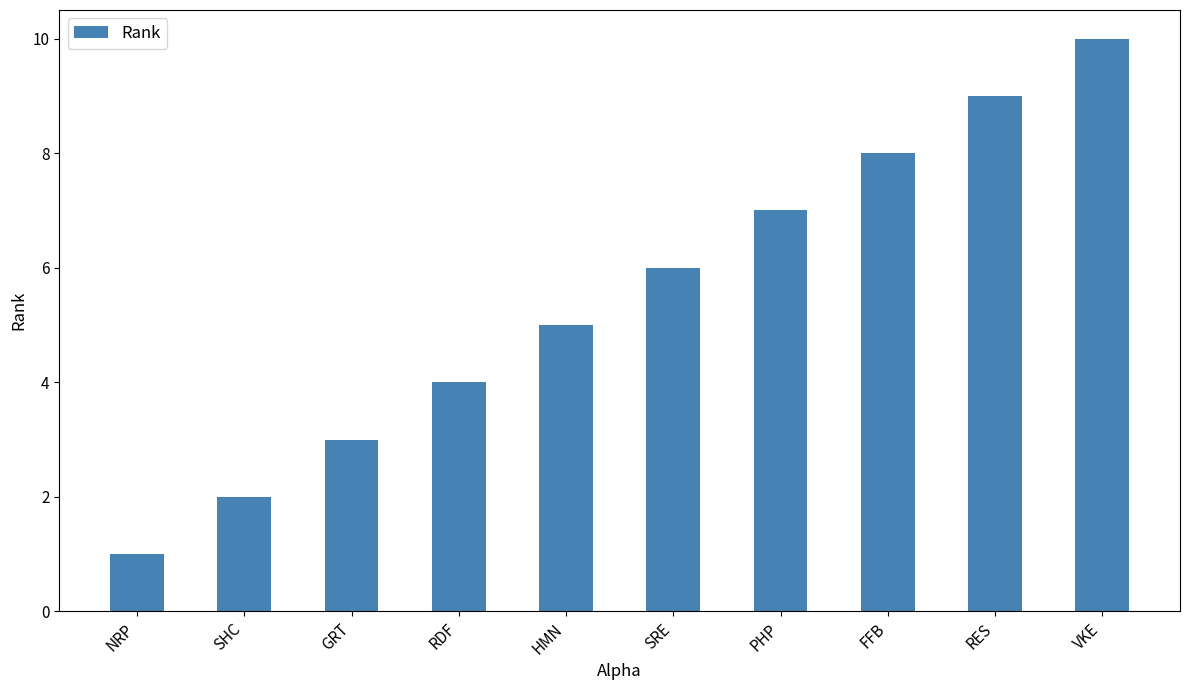

How many categories are shown in the chart?

10